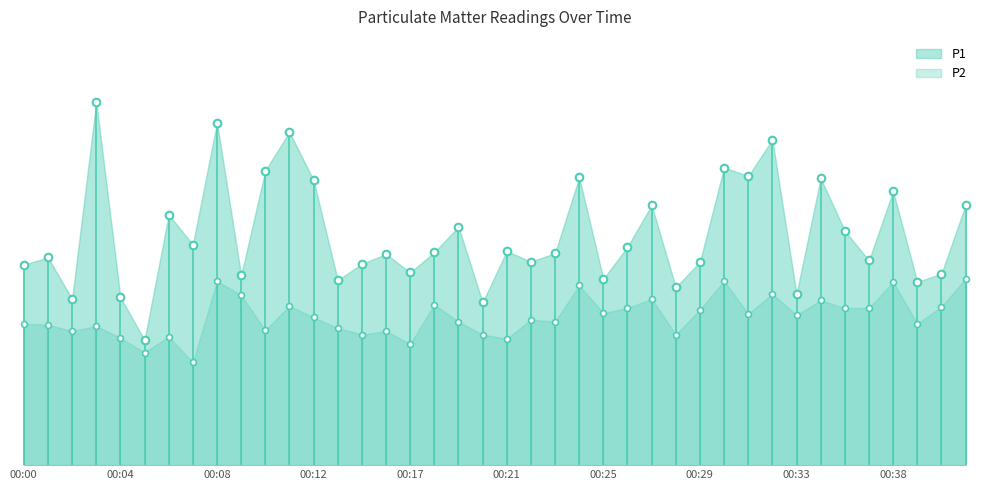

Which series contains the lowest Y value?

P2